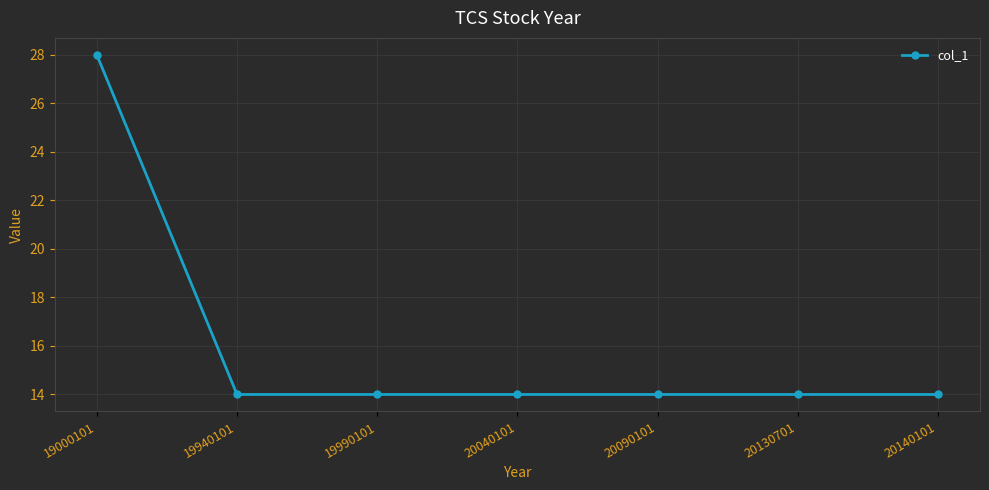

The chart shows a value of 7 at 20040101. True or false?

False